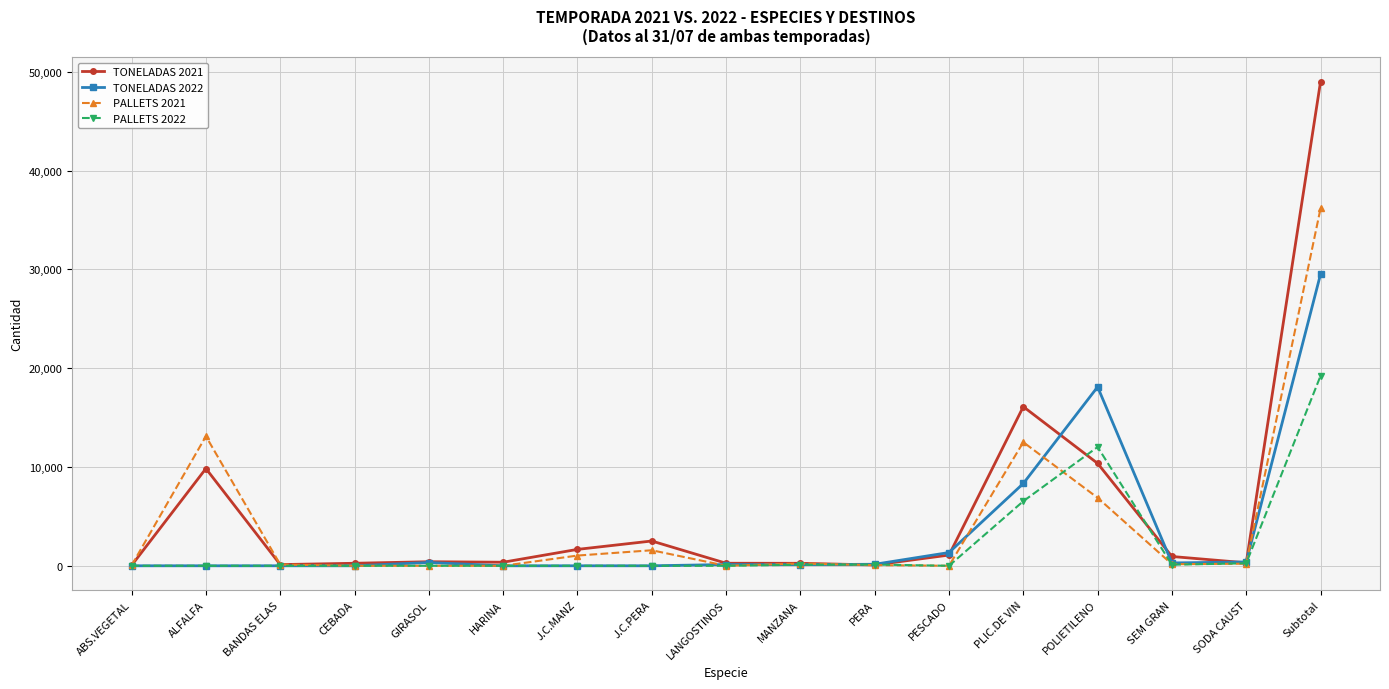

True or false: PALLETS 2021 has a value of 210 at SODA CAUST.

True